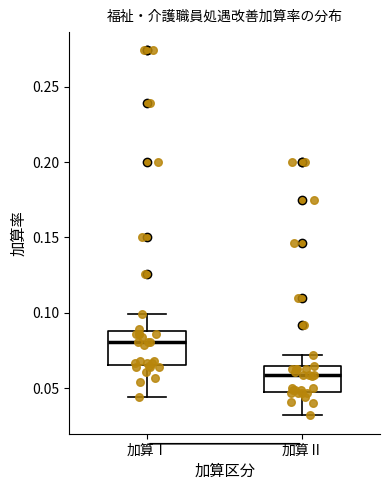

Reading left to right, transcribe this box plot: for each box, give where its median line is, the range the box spans, and where its two whiskers end, as read against the y-axis. The values are not printed on the chart, so give them approximately, as read against the axis.

加算Ⅰ: median 0.080, box 0.065 to 0.090, whiskers 0.045 to 0.100
加算Ⅱ: median 0.060, box 0.050 to 0.065, whiskers 0.030 to 0.070